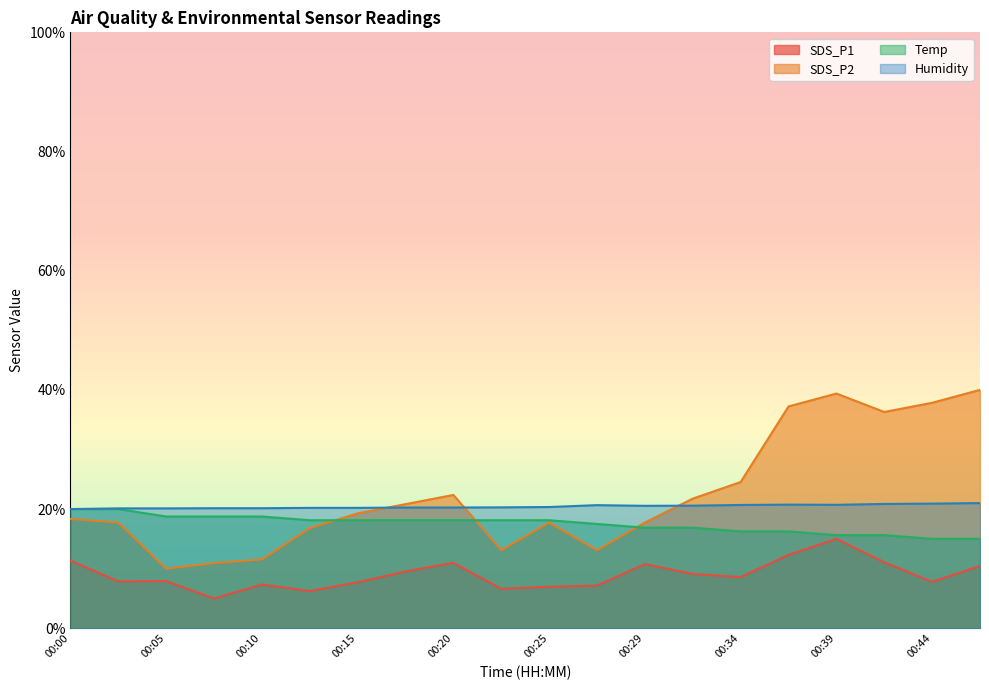

Is the value of Temp at 00:03 greater than the value of Humidity at 00:29?

No